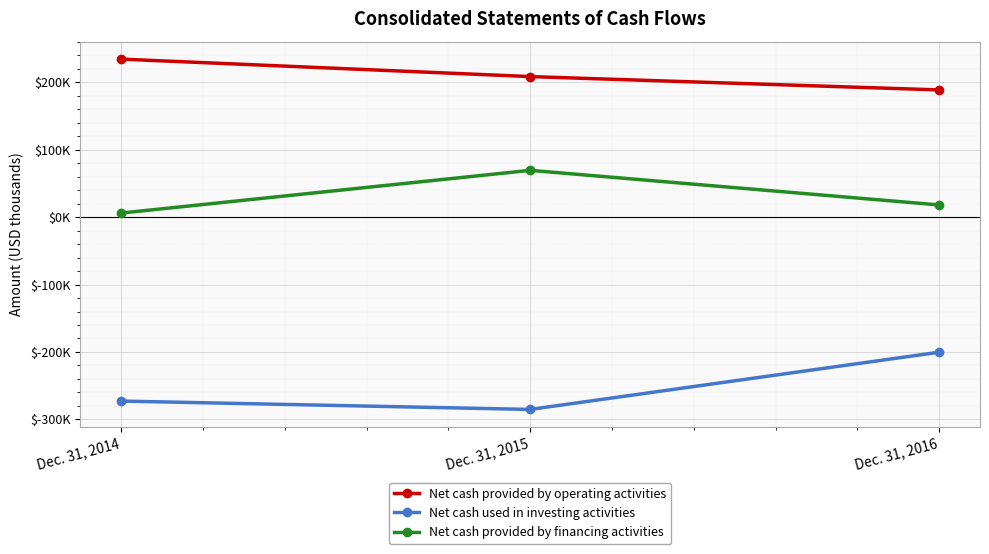

Reading left to right, extract all data points from this chart.

Net cash provided by operating activities: 234604	208680	188903
Net cash used in investing activities: -272863	-285272	-200358
Net cash provided by financing activities: 6170	69557	18197